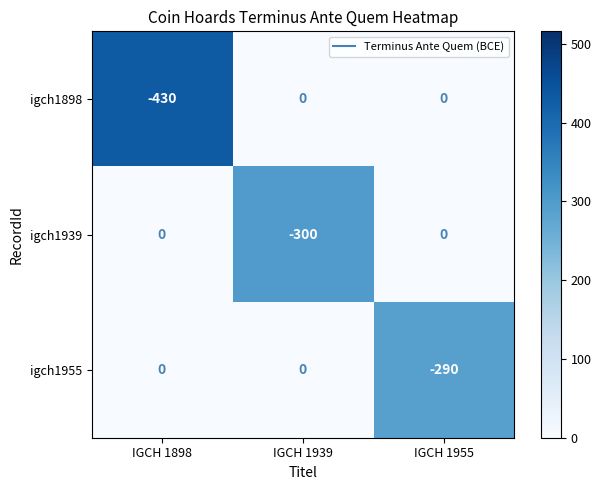

Reading right to left, transcribe all the data shown in this chart.

igch1898: IGCH 1955=0	IGCH 1939=0	IGCH 1898=-430
igch1939: IGCH 1955=0	IGCH 1939=-300	IGCH 1898=0
igch1955: IGCH 1955=-290	IGCH 1939=0	IGCH 1898=0